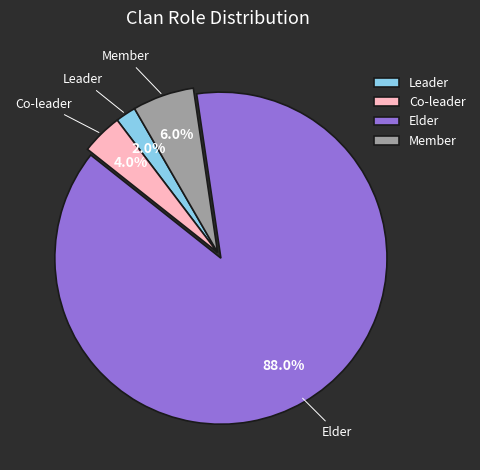

Is the sum of Co-leader and Member greater than half?

No